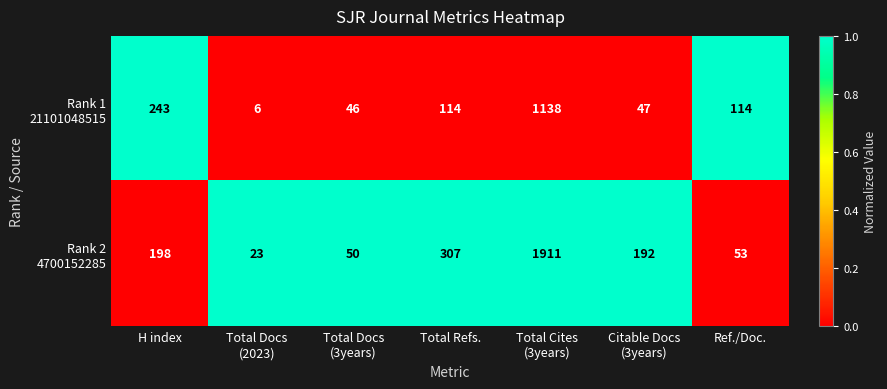

What is the total value across all series at H index?

441